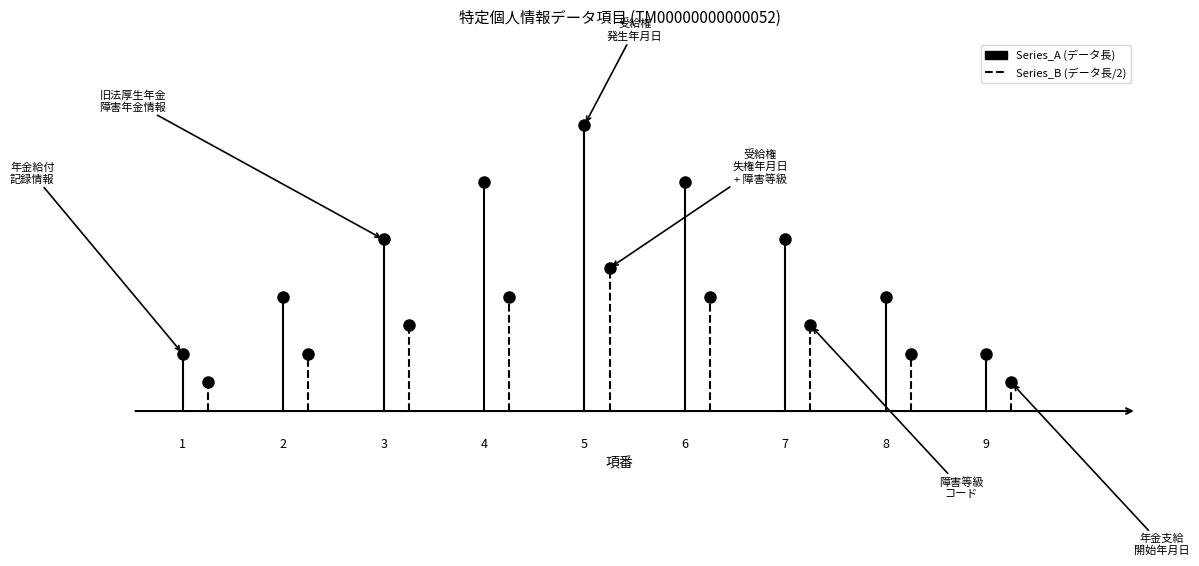

What is the difference between the second highest and second lowest values in the Series_B series?

1.5